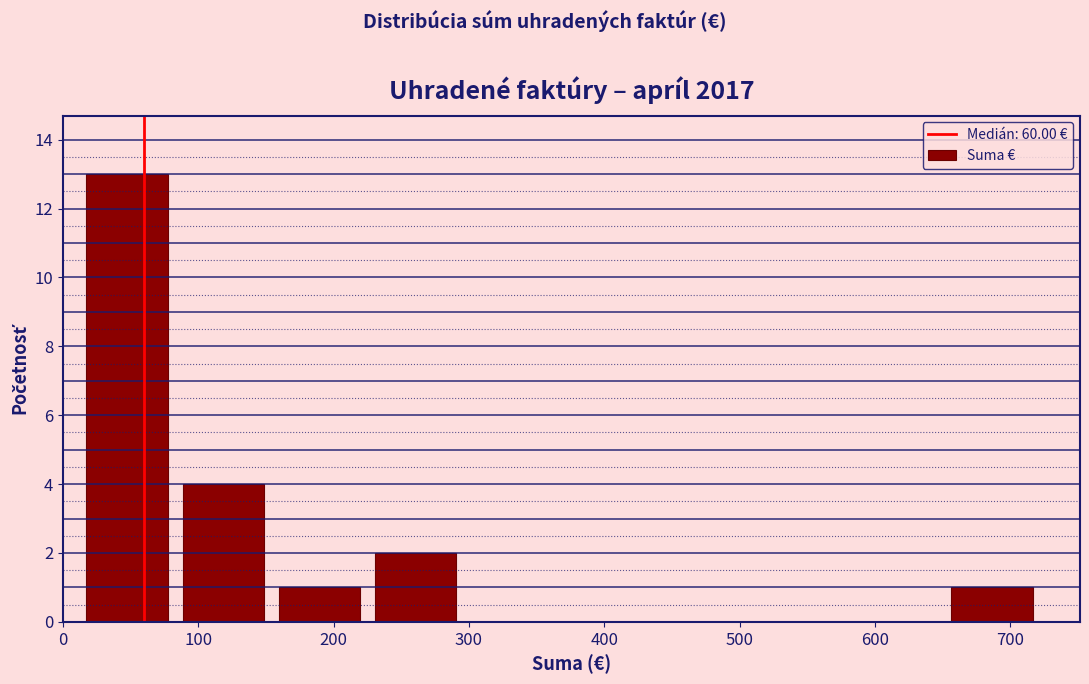

What is the height of the bar covering 12 to 83 on the x-axis? Neither the bar edges nor the heights are printed on the chart, so give them approximately, as read against the axes.

13